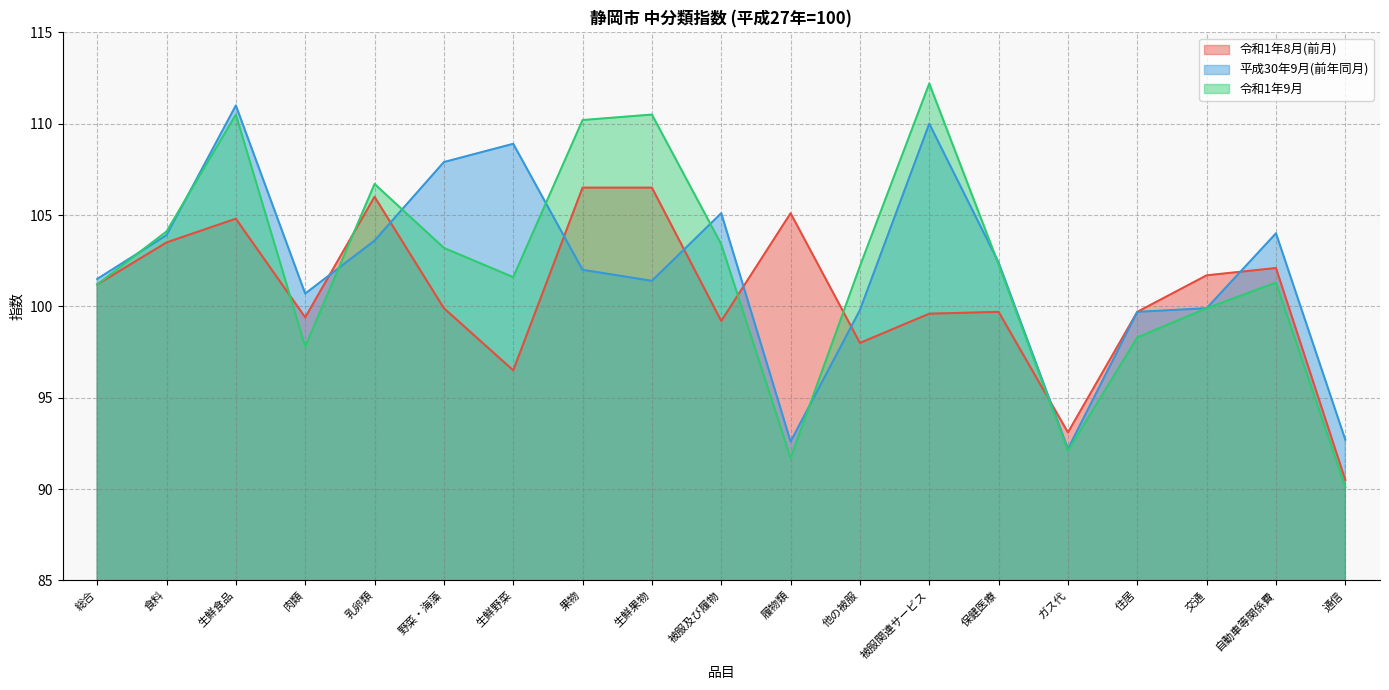

The value of 令和1年8月(前月) at 肉類 is 99.4. True or false?

True